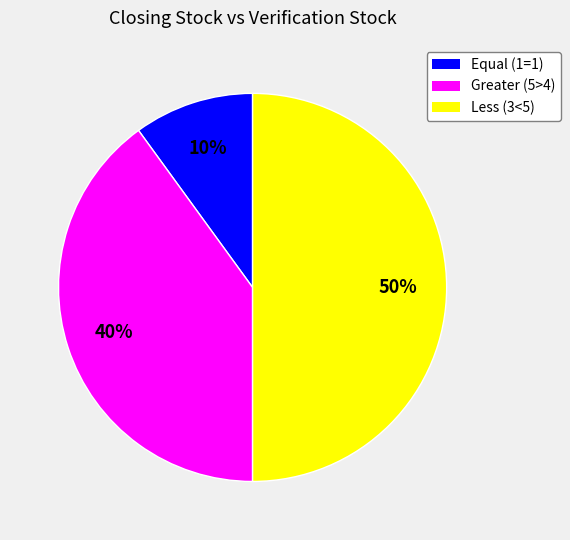

To the nearest percent, what is the difference between the largest and smallest slice percentages?

40%